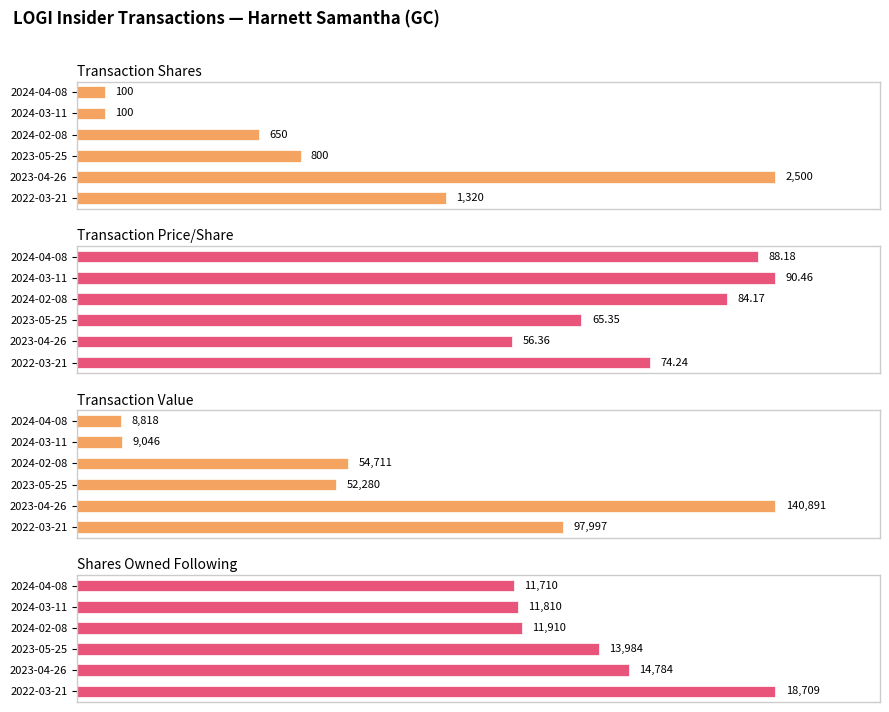

Which series has the largest range (max minus min)?

Transaction Shares